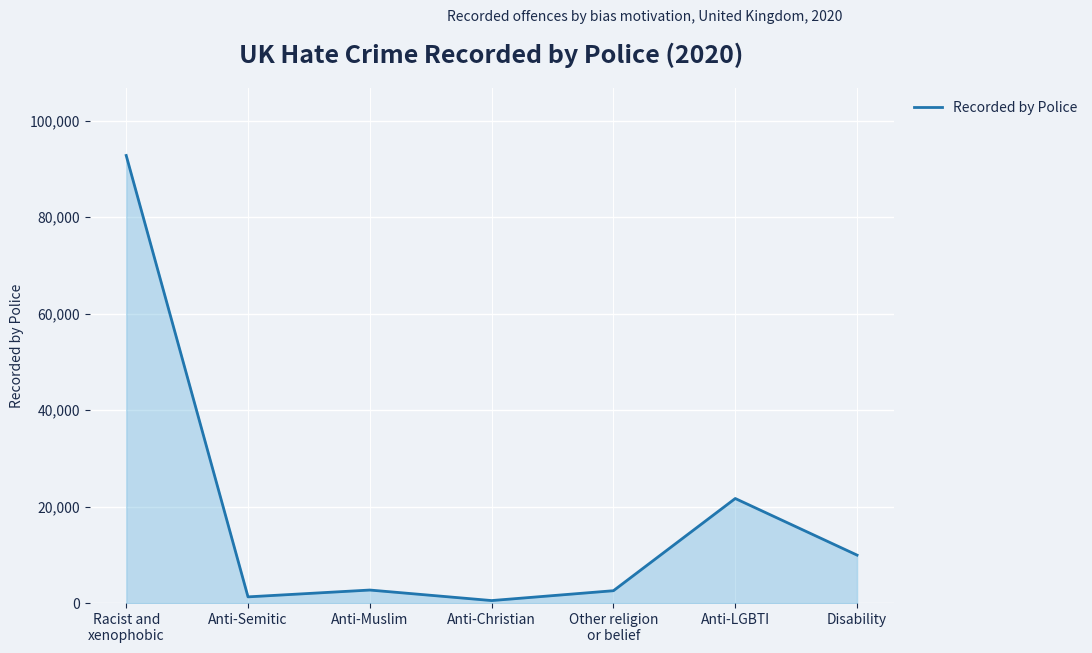

What is the average value?

18781